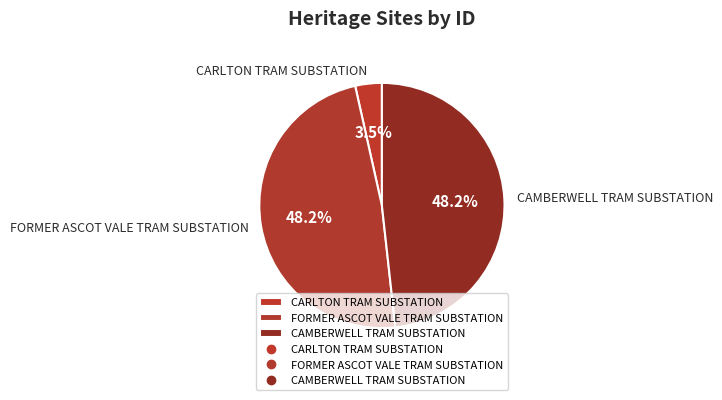

Which category has the smallest portion of the pie?

CARLTON TRAM SUBSTATION